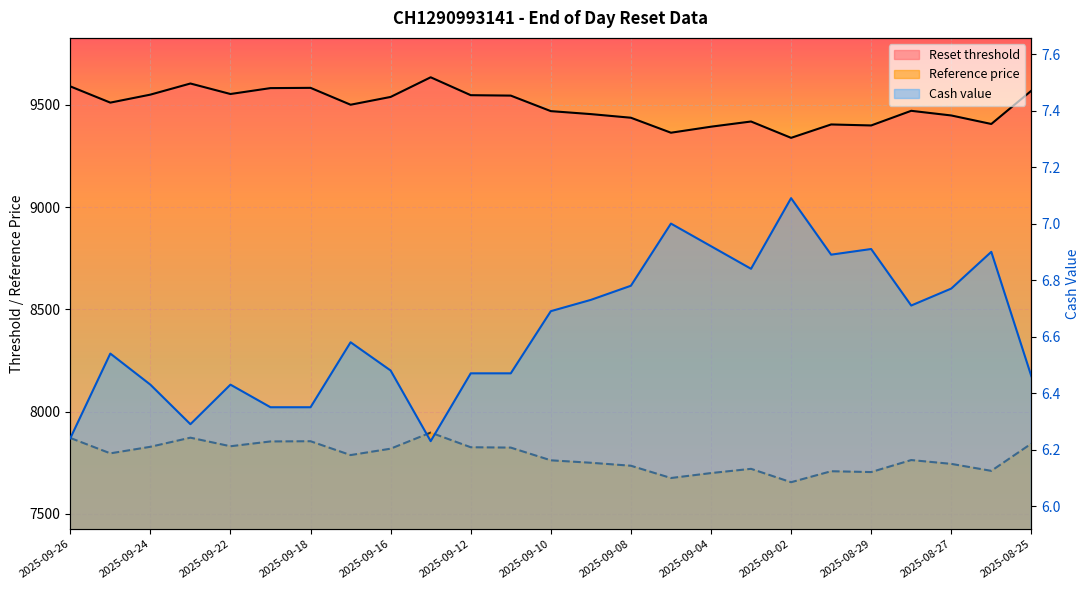

What is the average value of the Reference price series?

7780.8